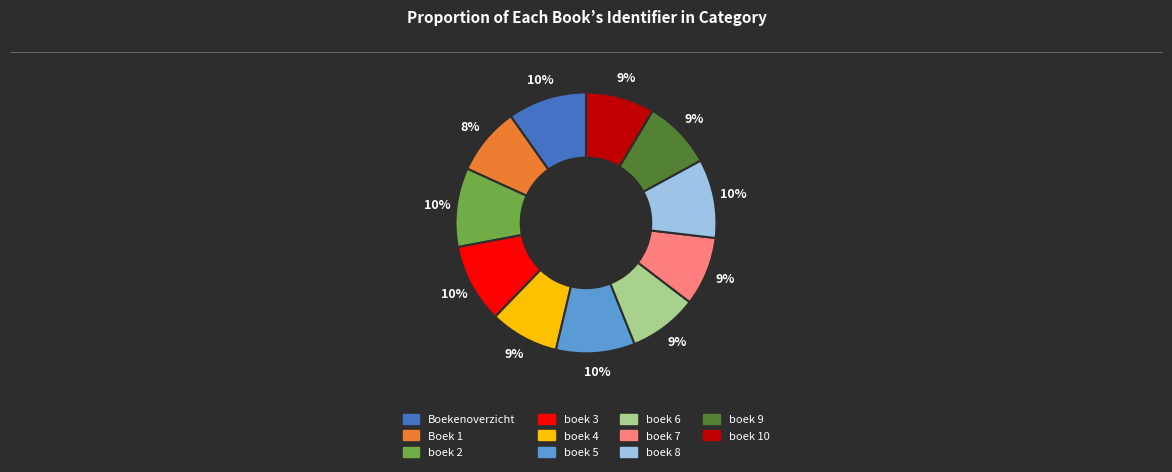

Does Boekenoverzicht represent more than half of the total?

No